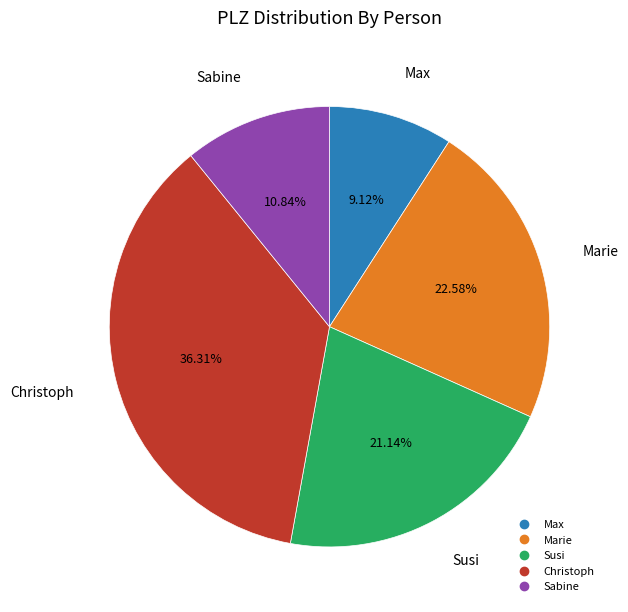

The Marie slice represents 13% of the pie. True or false?

False